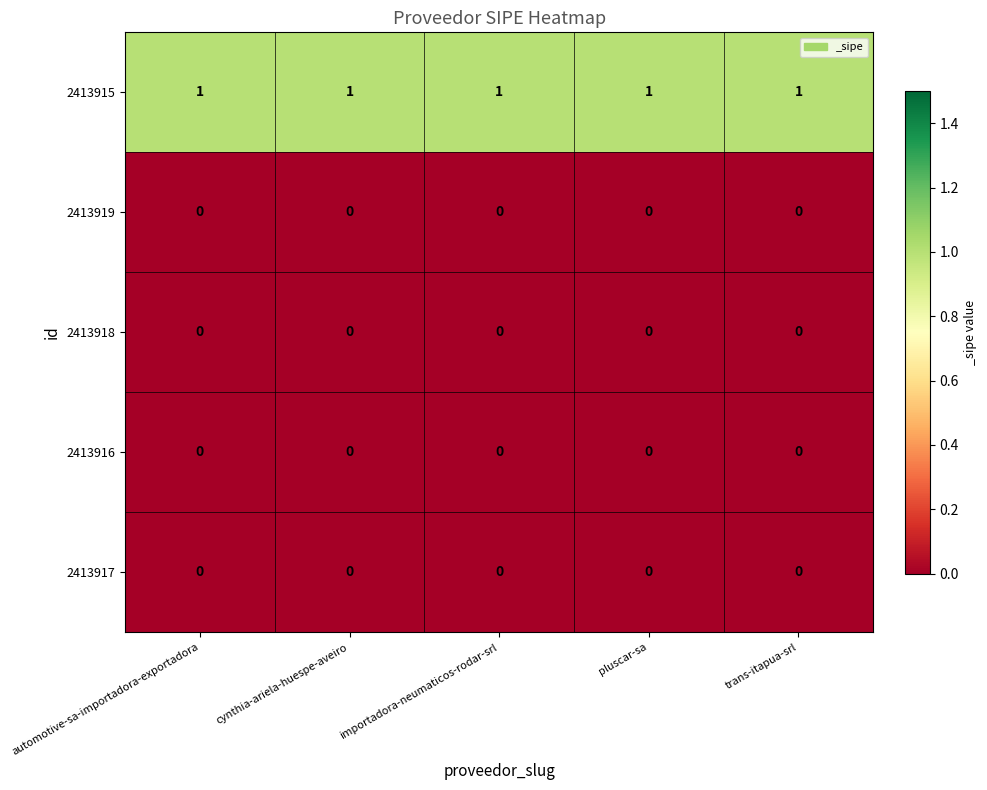

At how many categories does at least one series exceed 0?

5